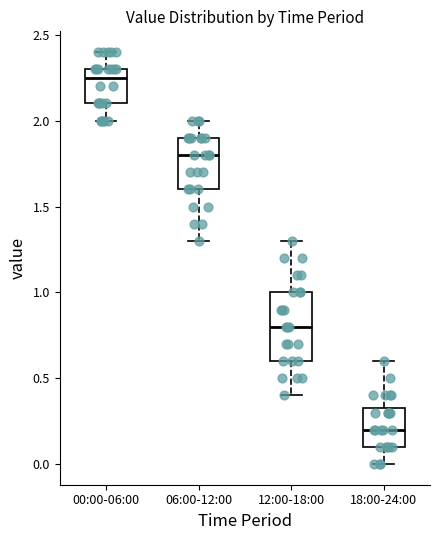

Reading left to right, read every box against the y-axis: the position of its median line, the range the box covers, and the ends of its whiskers. The values are not printed on the chart, so give them approximately, as read against the axis.

00:00-06:00: median 2.25, box 2.10 to 2.30, whiskers 2.00 to 2.40
06:00-12:00: median 1.80, box 1.60 to 1.90, whiskers 1.30 to 2.00
12:00-18:00: median 0.80, box 0.60 to 1.00, whiskers 0.40 to 1.30
18:00-24:00: median 0.20, box 0.10 to 0.35, whiskers 0.00 to 0.60